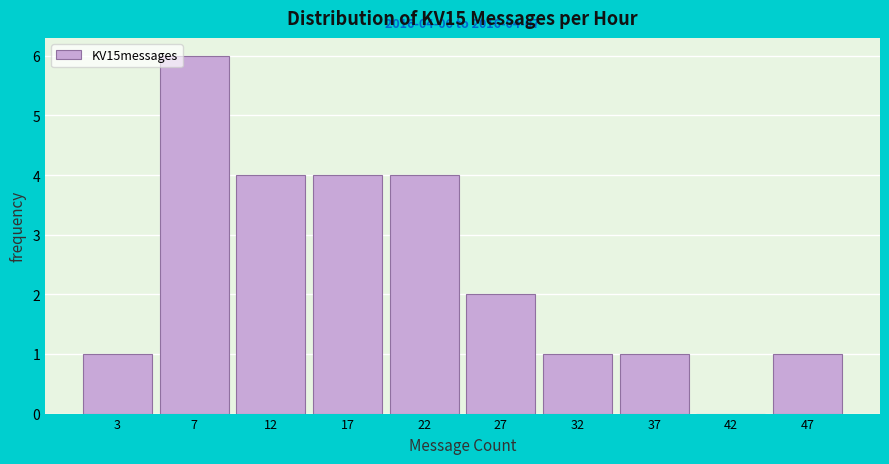

Reading left to right, what are all the values shown in this chart?

3=1	7=6	12=4	17=4	22=4	27=2	32=1	37=1	42=0	47=1